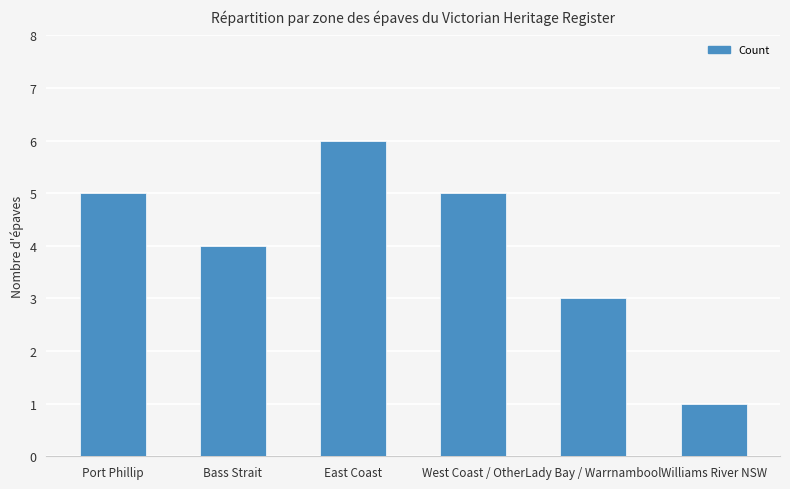

Count the number of data series in this chart.

1